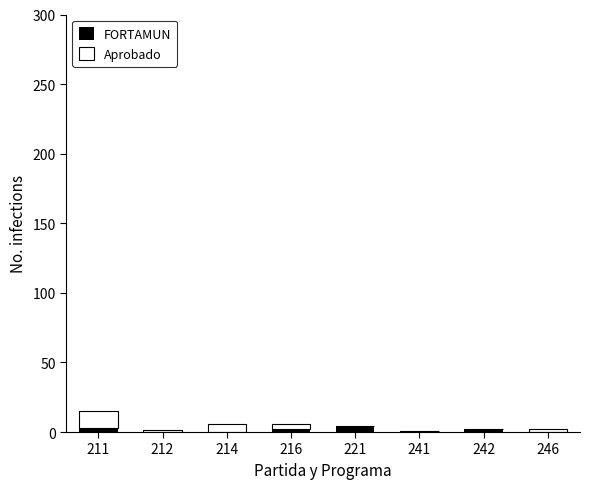

True or false: FORTAMUN has a value of 0.4 at 241.

True